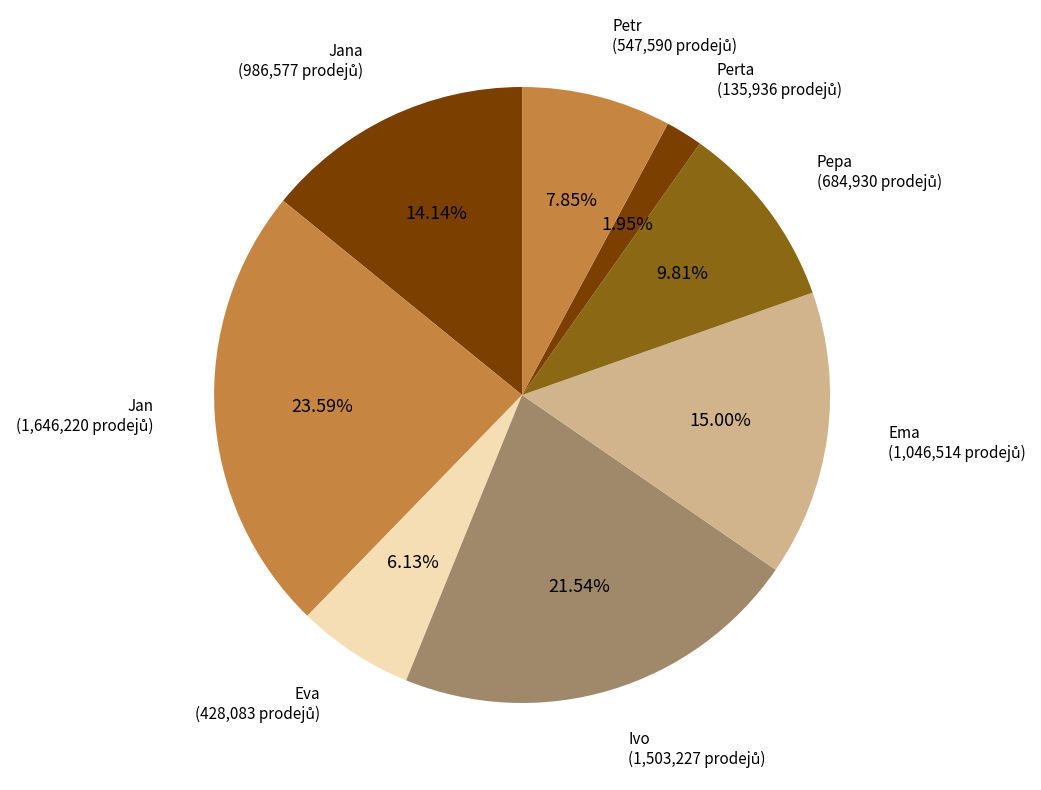

Count the number of slices in the pie.

8